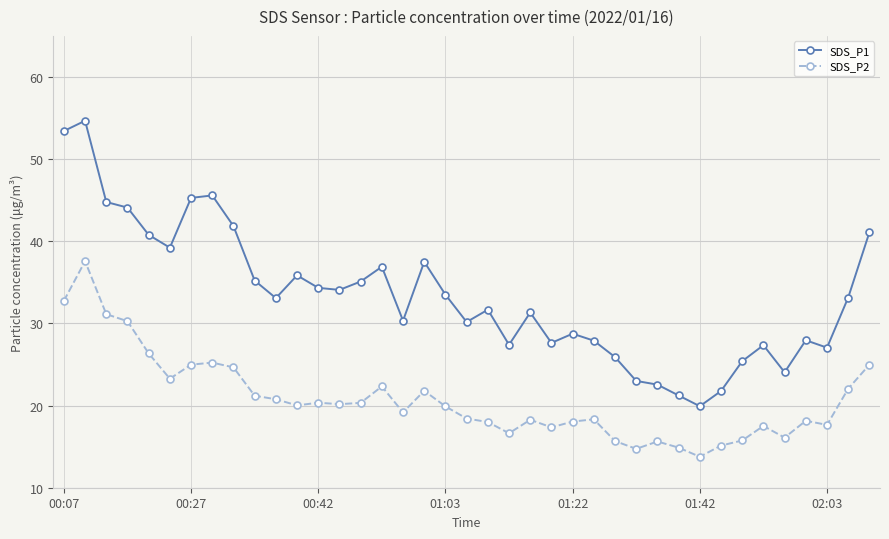

True or false: SDS_P2 and SDS_P1 intersect in this chart.

False